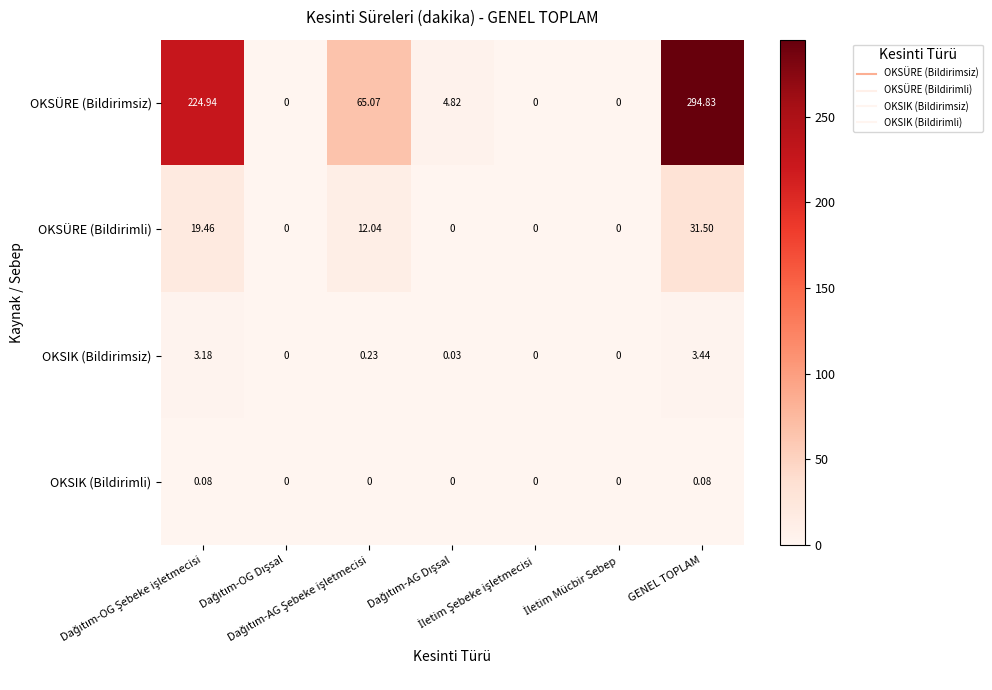

Count the number of categories in the chart.

7